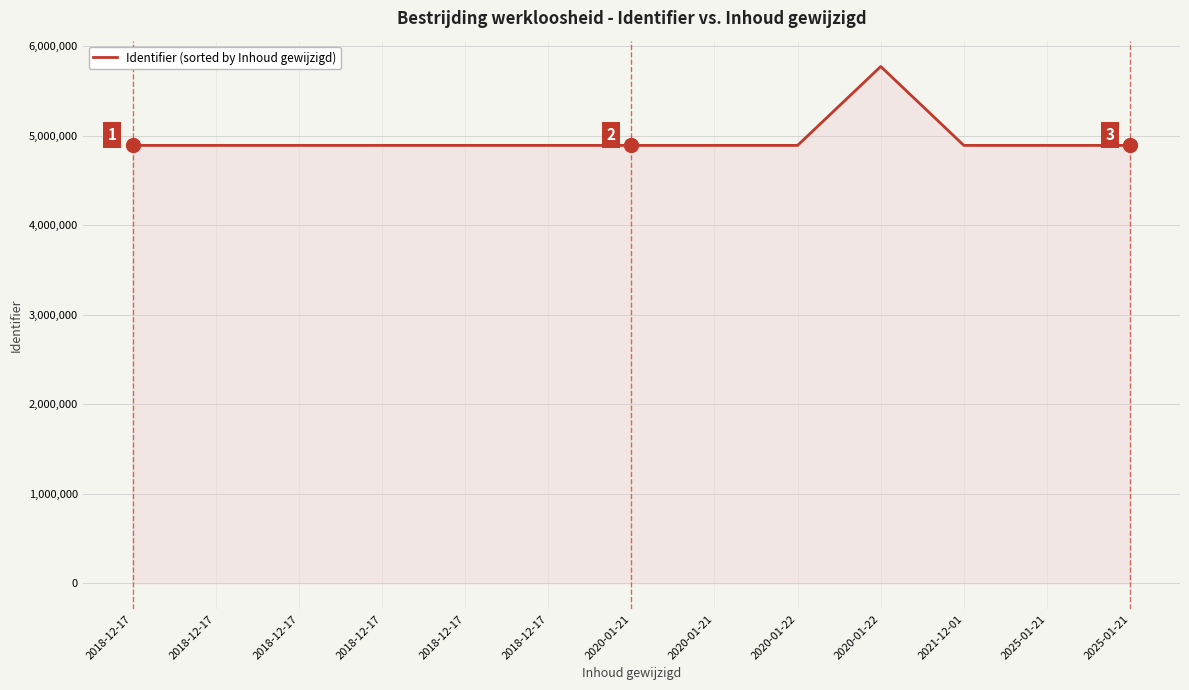

Does the chart have visible grid lines?

Yes